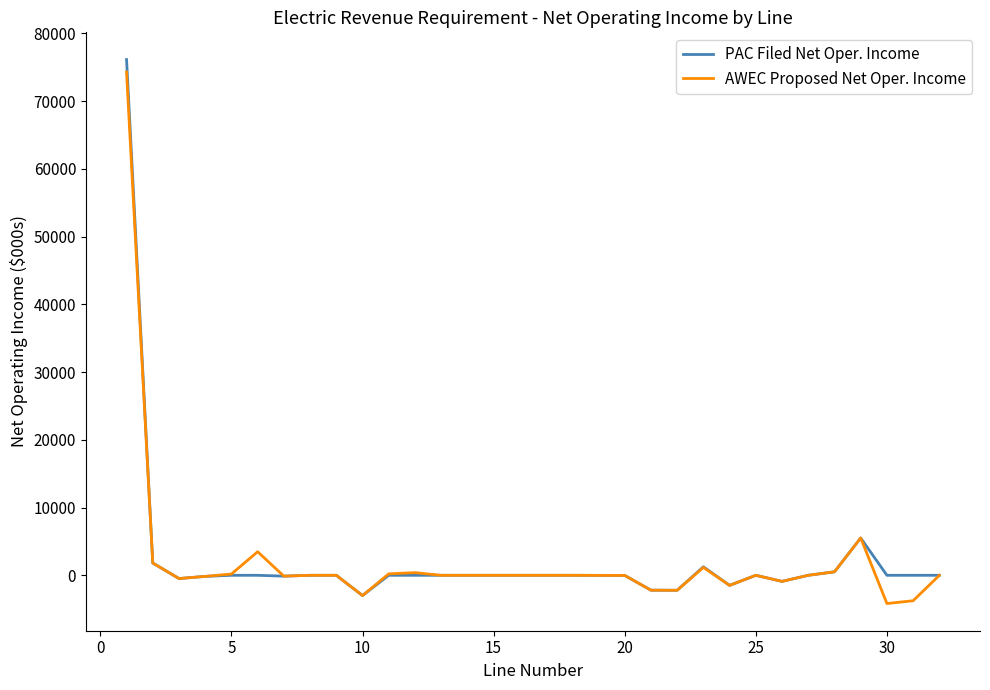

What is the maximum value shown in the chart?

76149.4